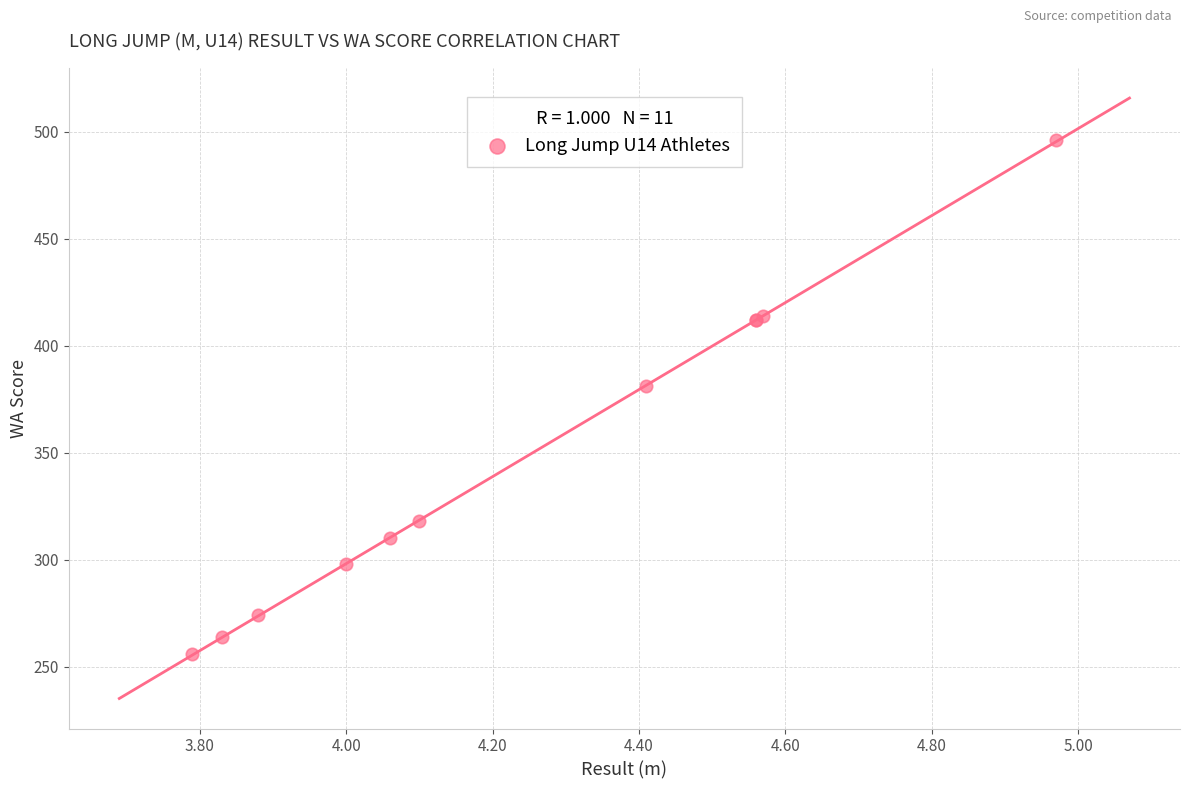

What Y value in the scatter plot is closest to 376?

381